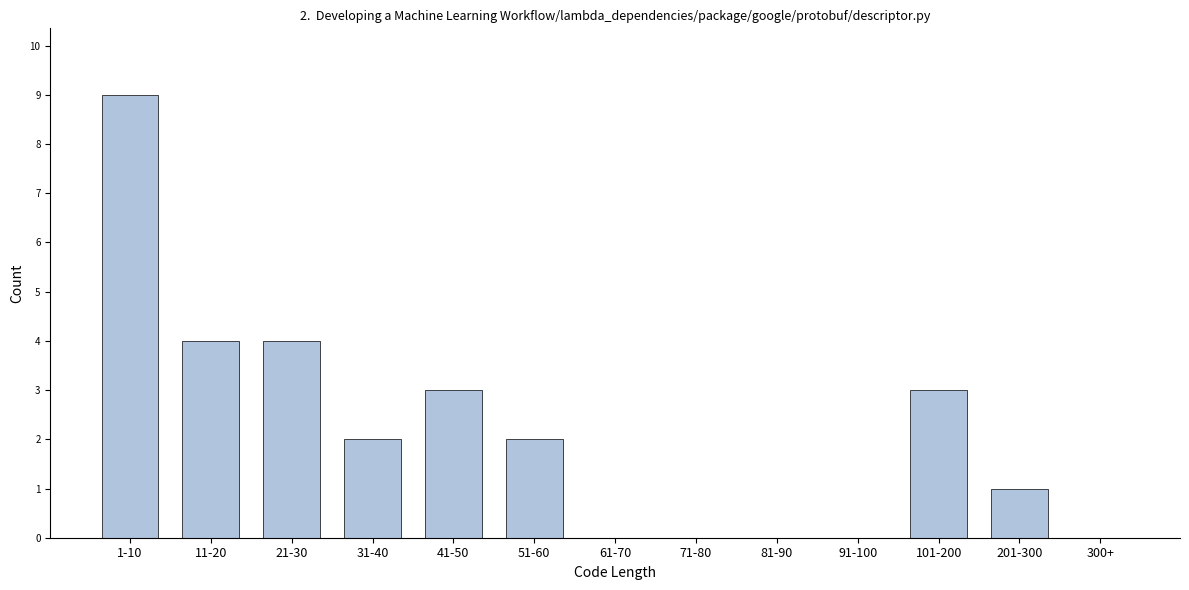

Reading right to left, what are all the values shown in this chart?

300+=0	201-300=1	101-200=3	91-100=0	81-90=0	71-80=0	61-70=0	51-60=2	41-50=3	31-40=2	21-30=4	11-20=4	1-10=9